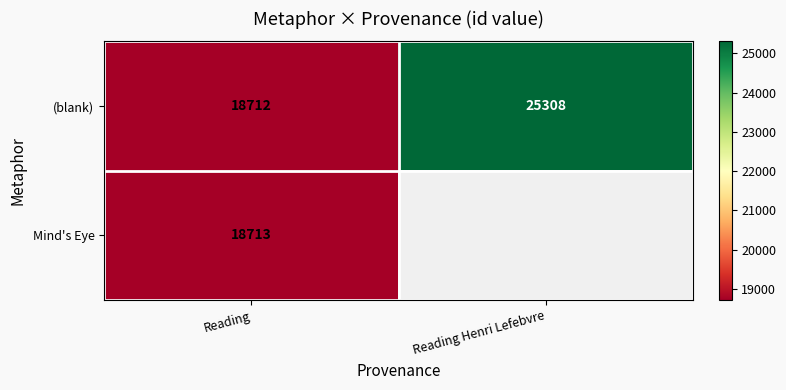

What is the total value across all series at Reading?

37425